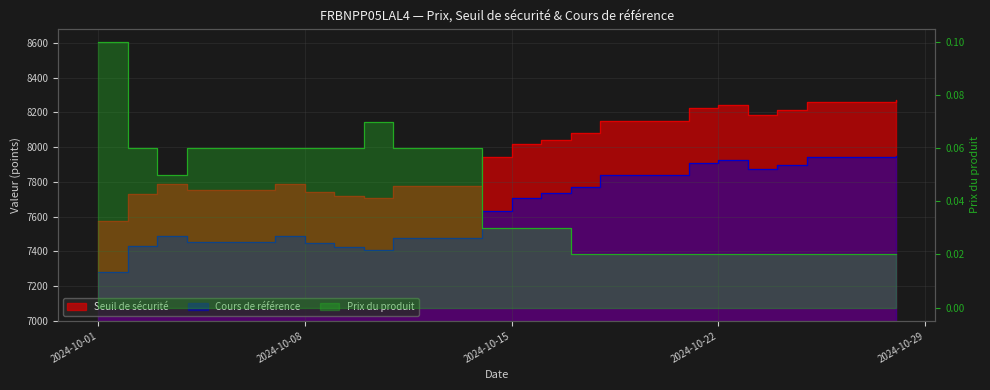

True or false: Cours de référence has a value of 7452.0 at 2024-10-04.

True